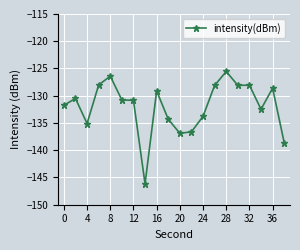

What is the average value?

-132.0